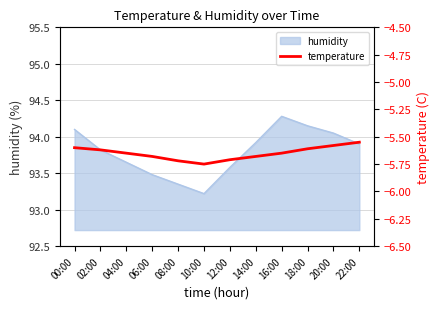

What is the label of the 5th point from the right?

14:00